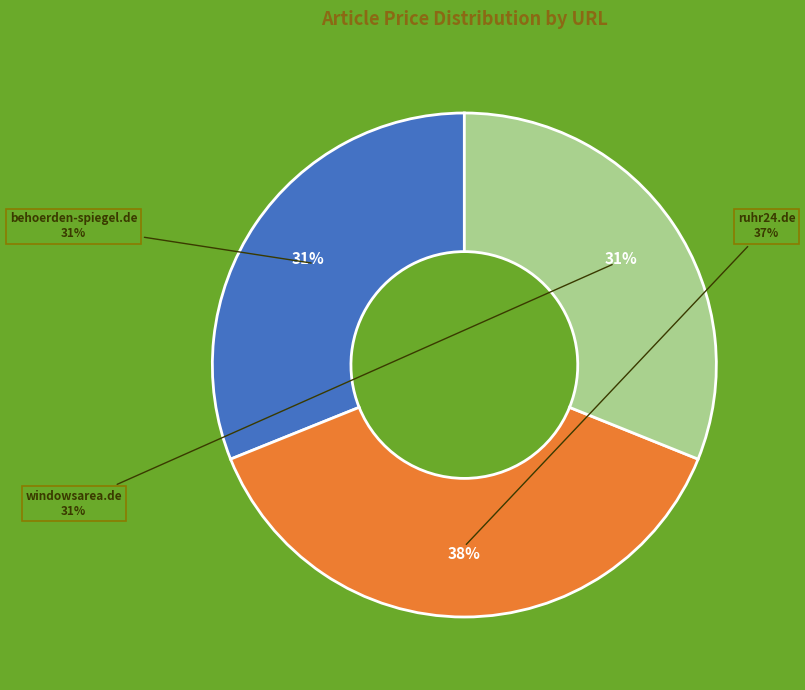

What percentage do behoerden-spiegel.de and ruhr24.de together represent?

68.9%